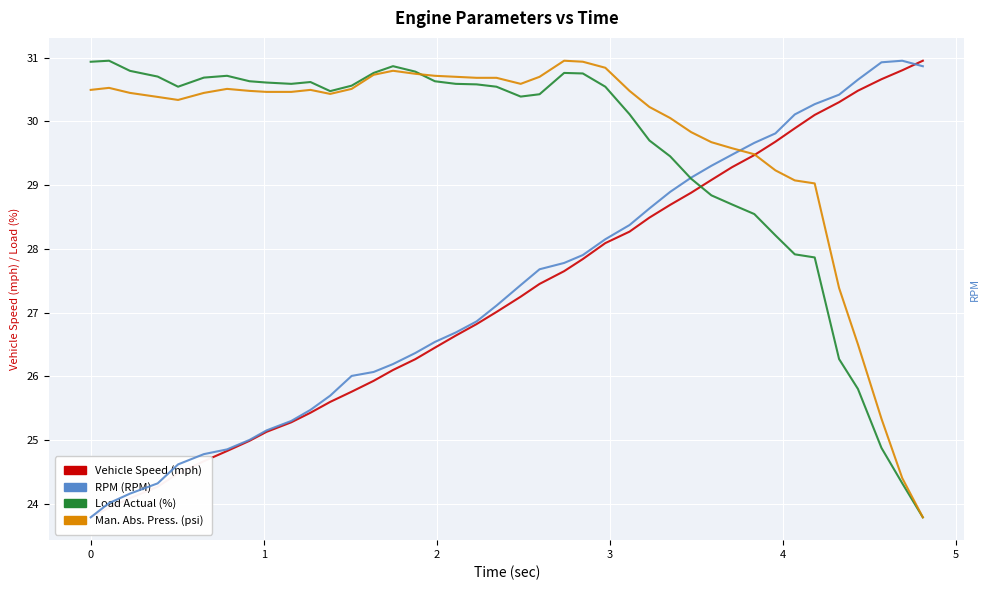

How many series are shown in this chart?

4